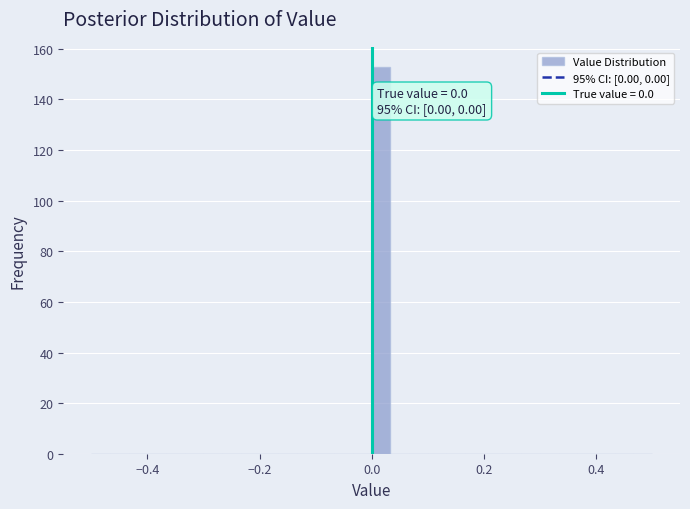

Around what value on the x-axis is the tallest bar? Give the approximate position of its centre, as read against the axis.

0.02